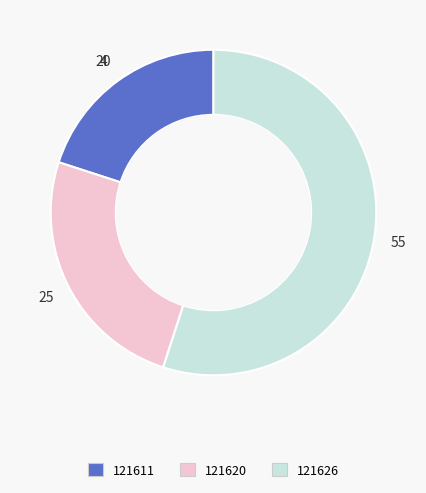

Combined, do 121626 and 121611 account for over 50%?

Yes